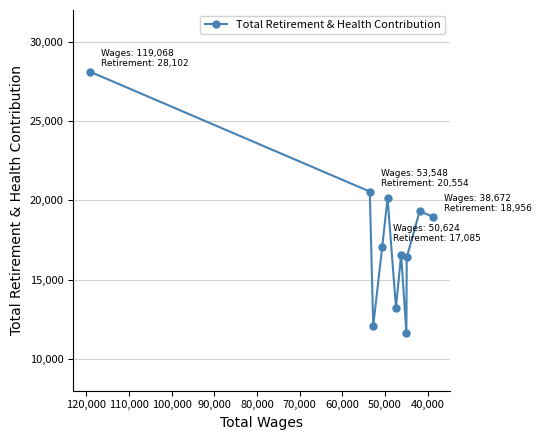

How many series are shown in this chart?

1